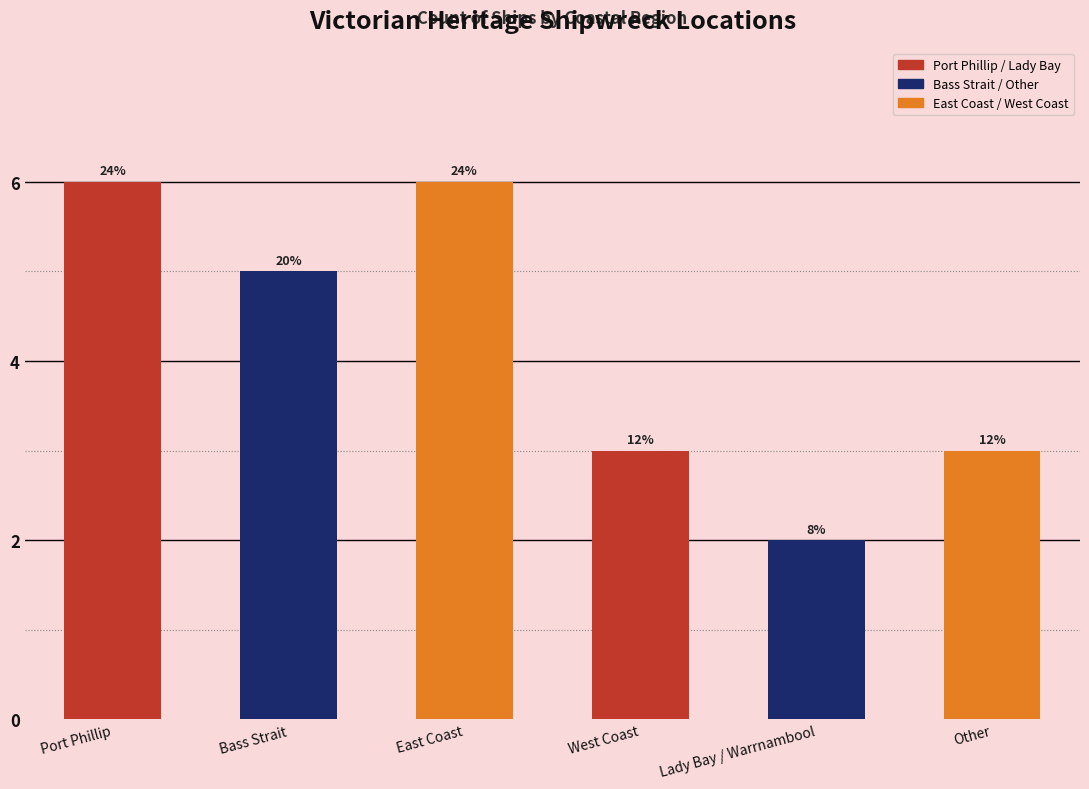

How many bars are there in total?

6